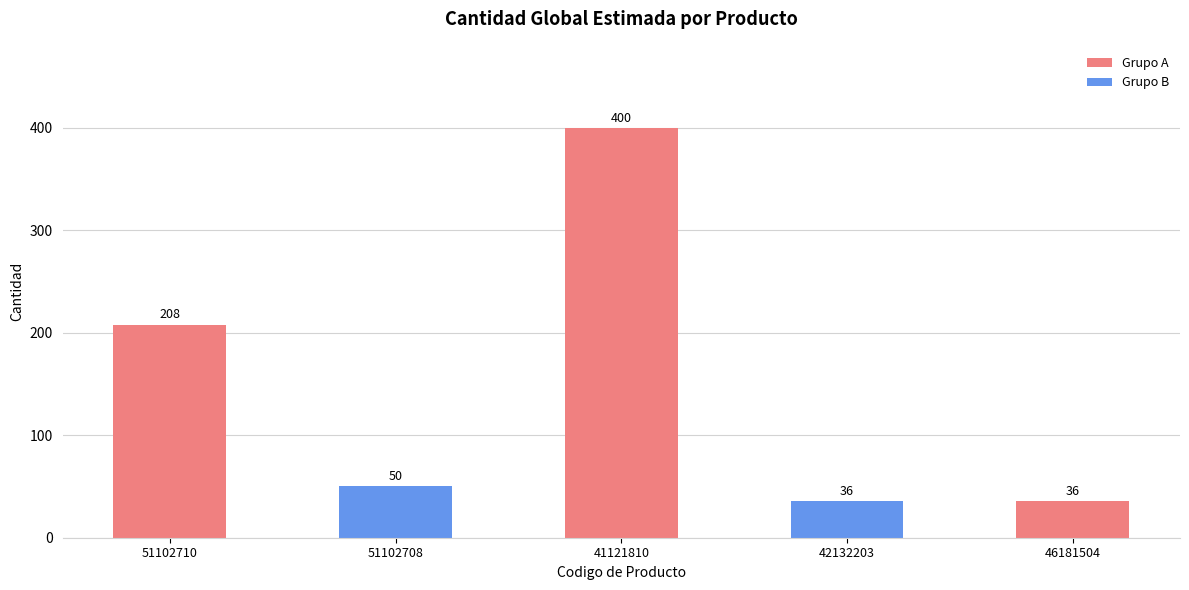

What is the maximum value shown in the chart?

400